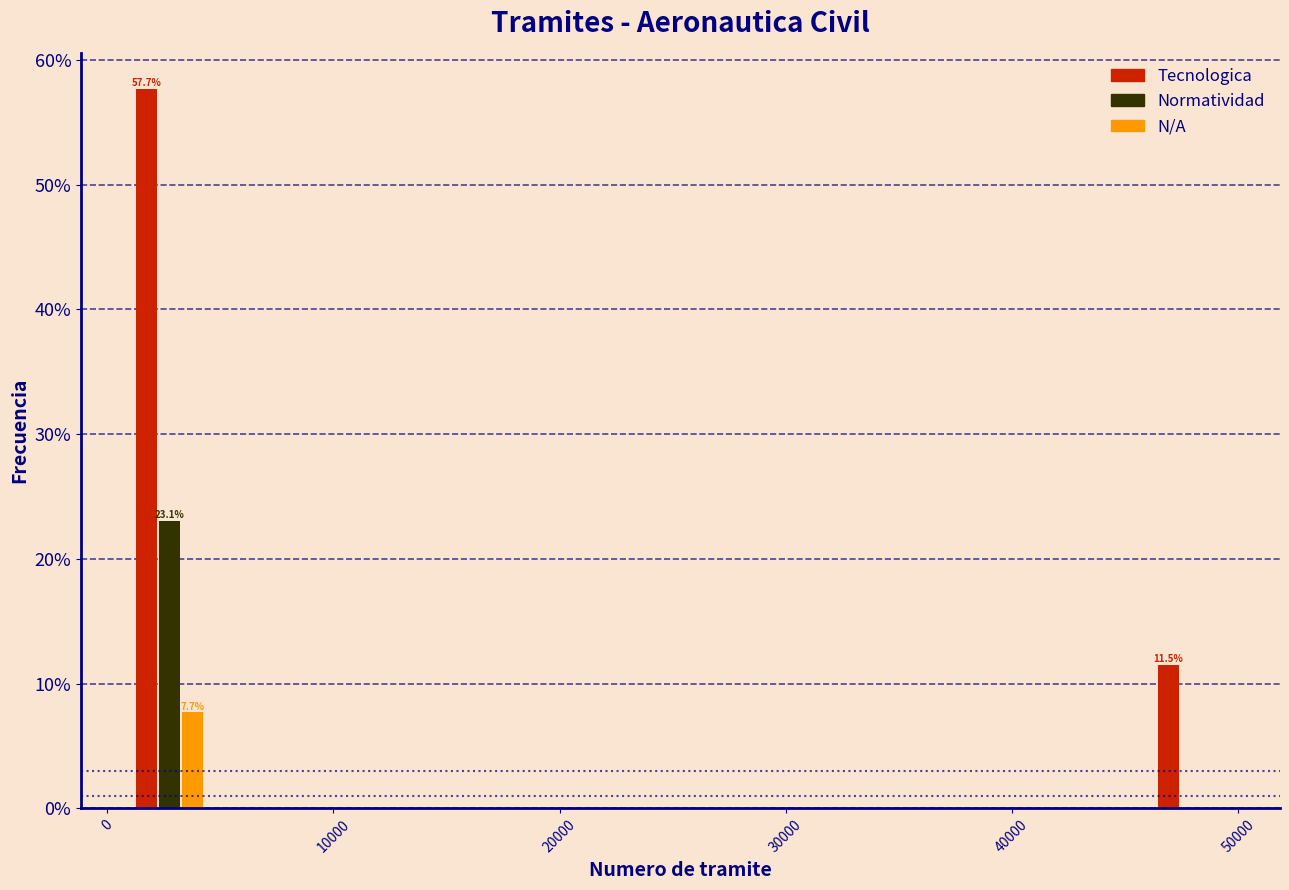

In the Normatividad series, which range on the x-axis has the tallest bar?

1000 to 5000